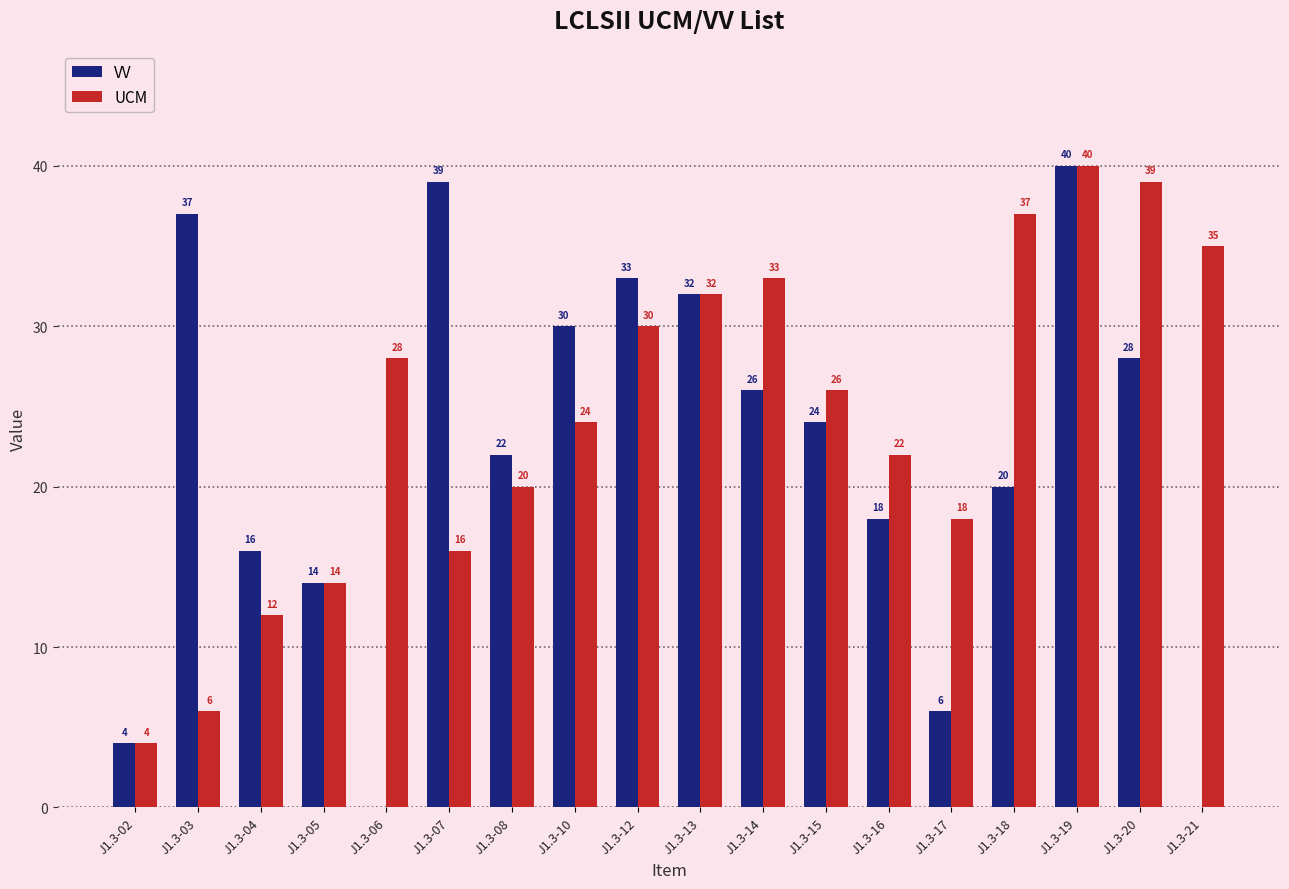

Which series has the widest spread of values?

VV